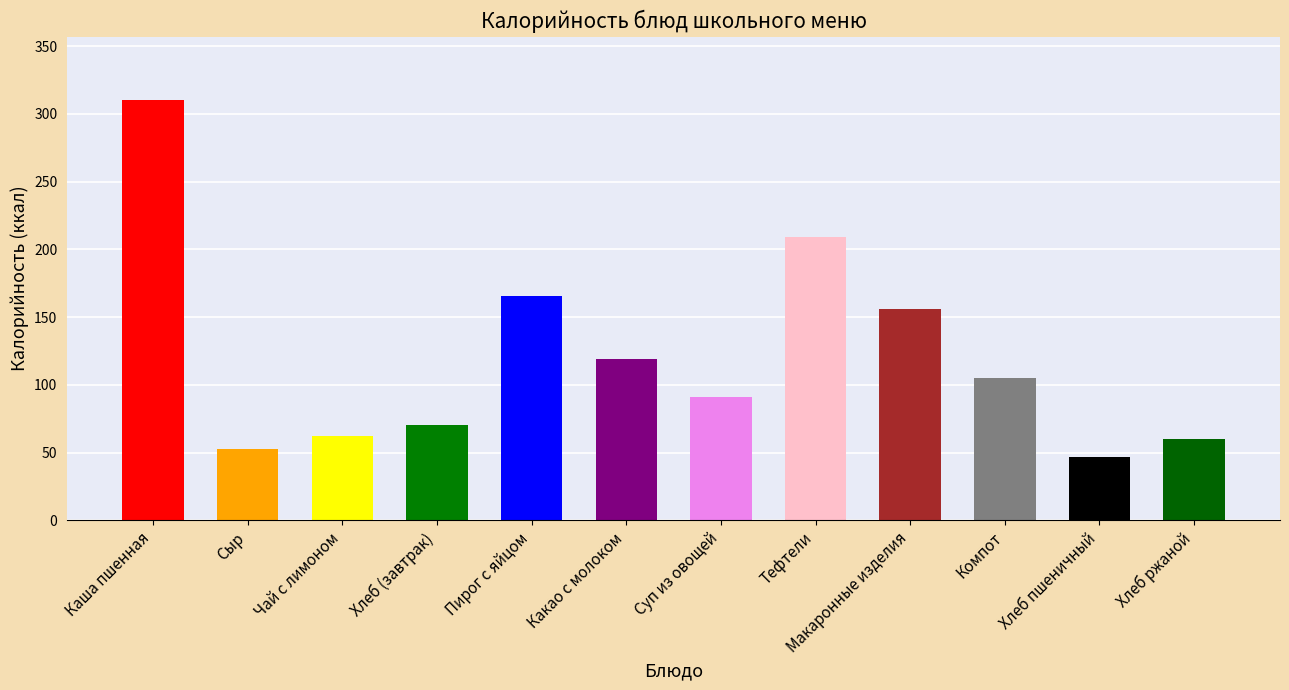

Is it true that the value at Хлеб ржаной is 24.5?

False